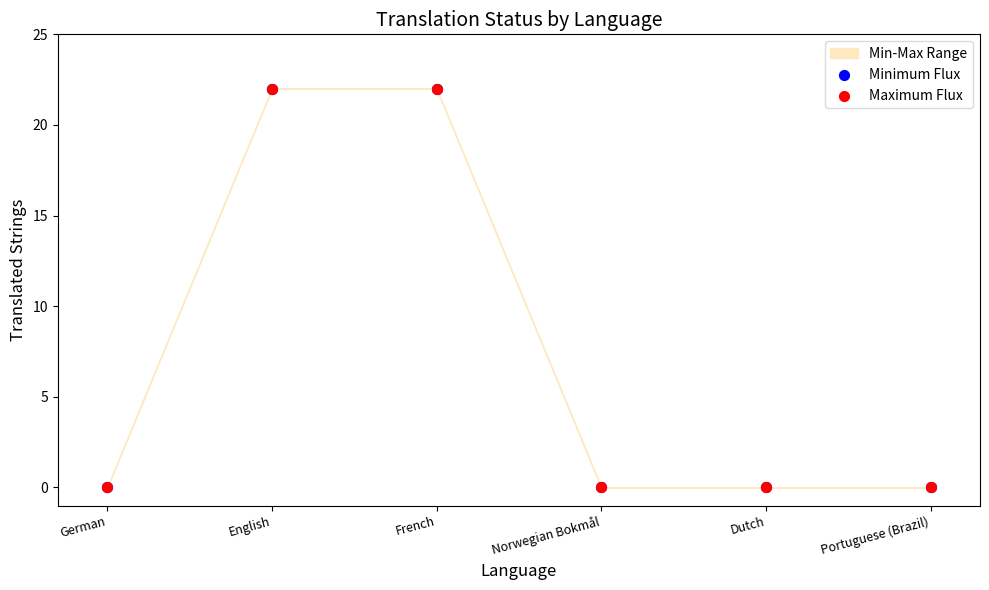

Which series has the widest spread of Y values?

Minimum Flux